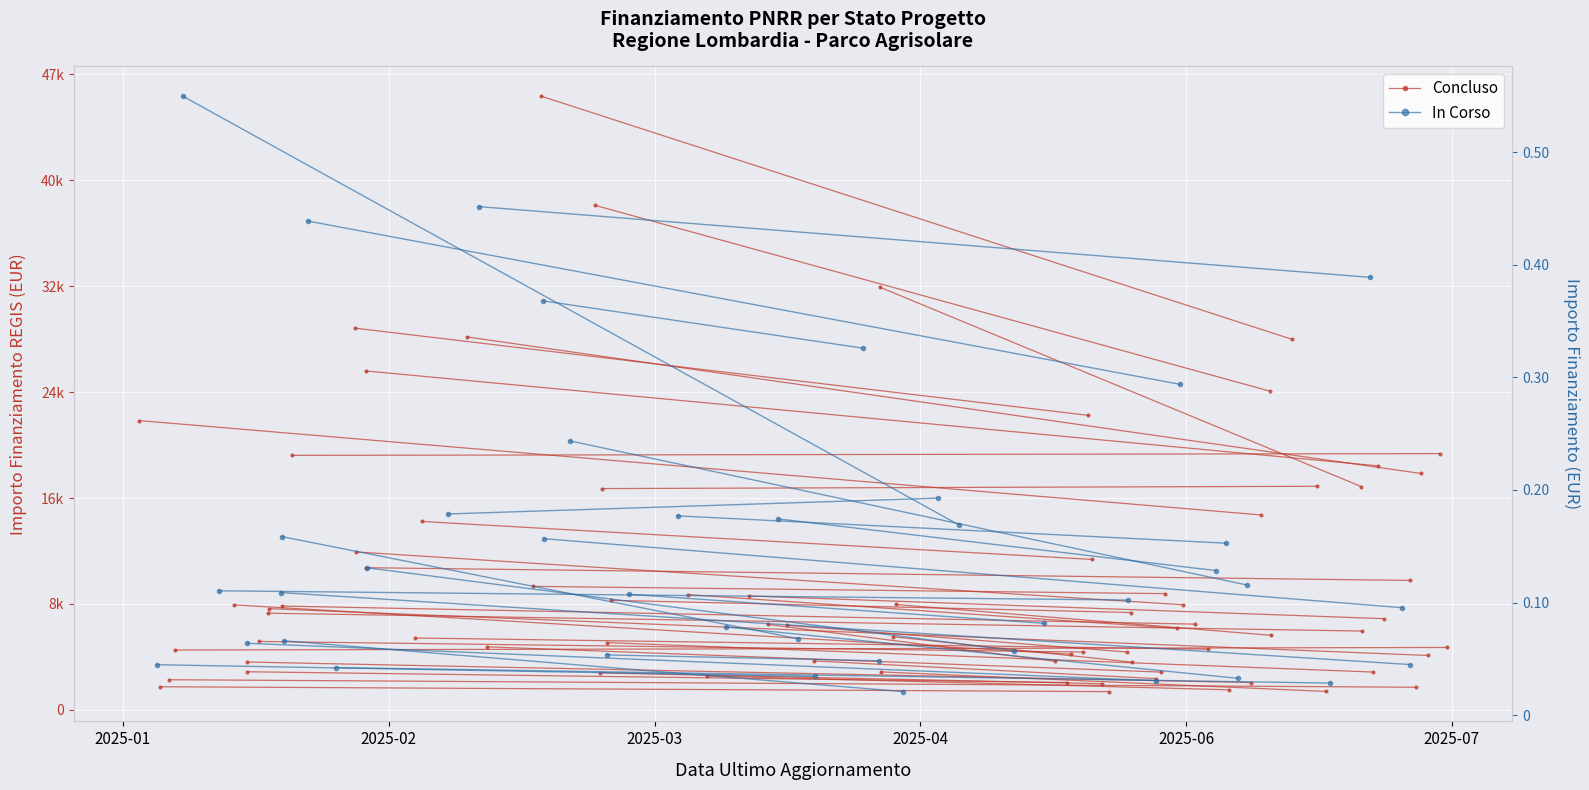

How many lines are shown in the chart?

2